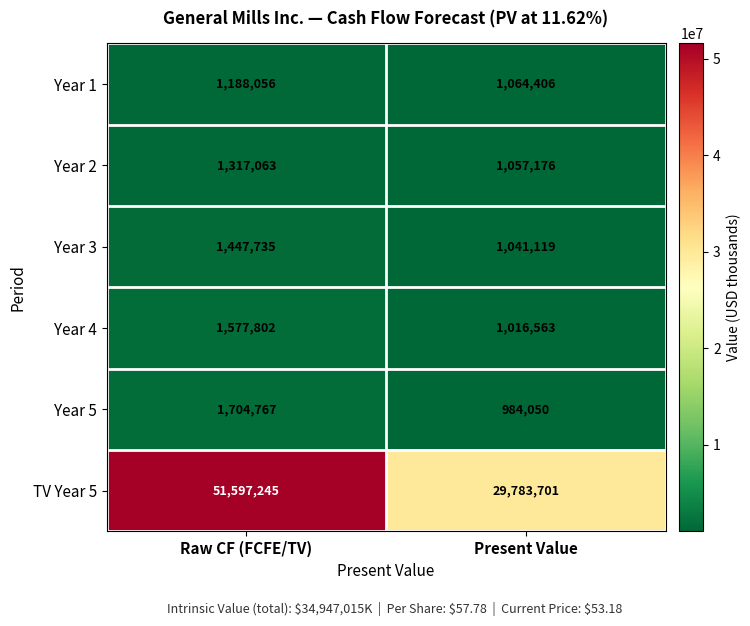

How many categories are shown in the chart?

2